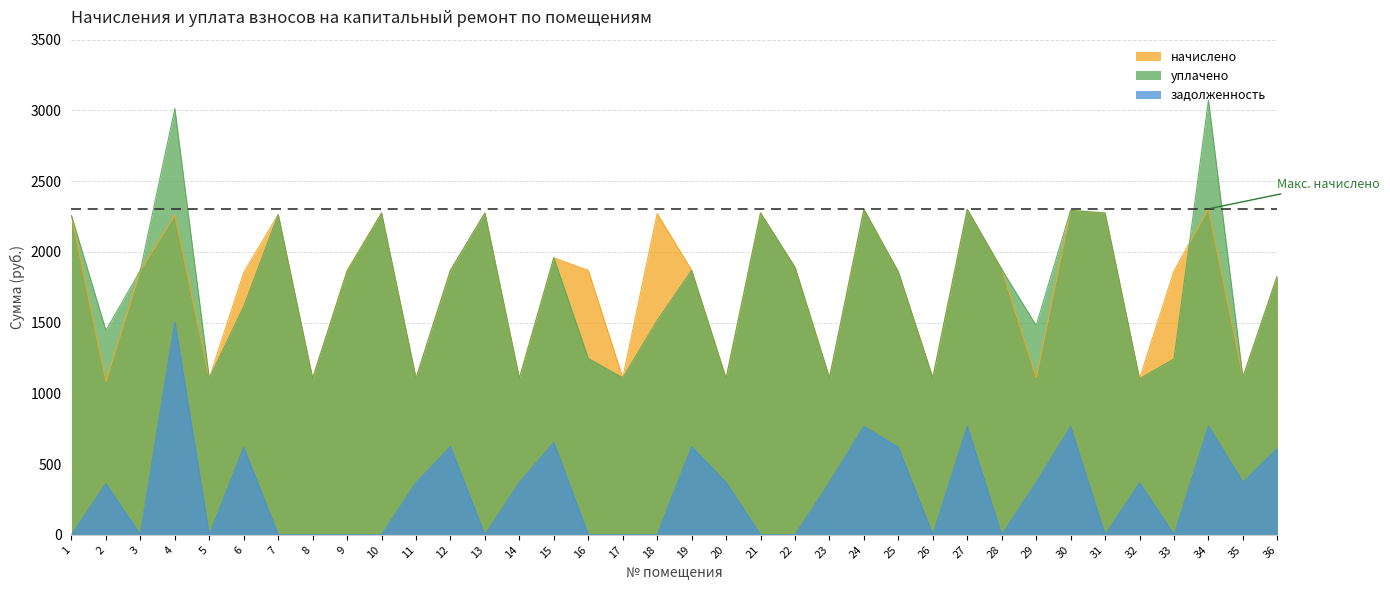

List the labels in order of уплачено value, largest first.

34, 4, 24, 27, 30, 10, 13, 21, 31, 7, 1, 15, 22, 28, 3, 12, 19, 9, 25, 36, 6, 18, 29, 2, 16, 33, 35, 17, 23, 26, 5, 8, 11, 14, 20, 32